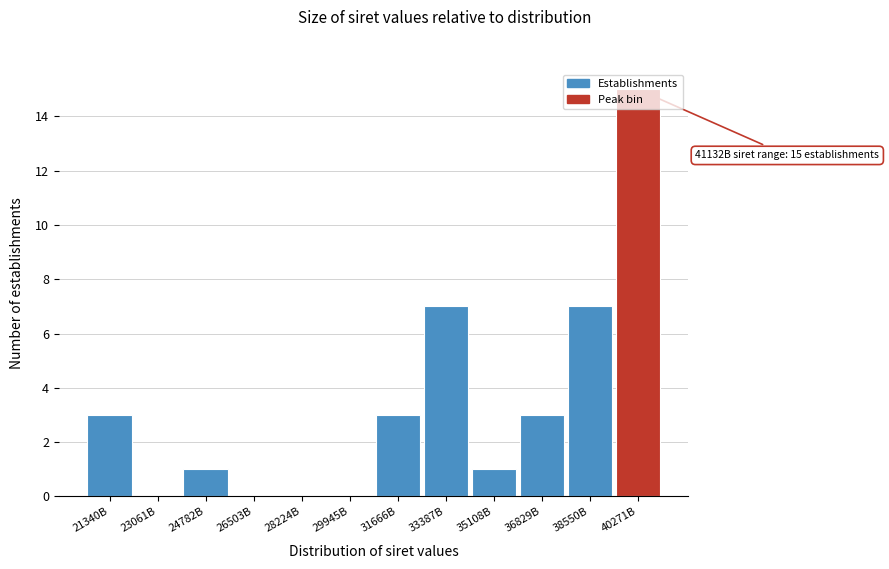

Which has a higher value, 23061B or 40271B?

40271B